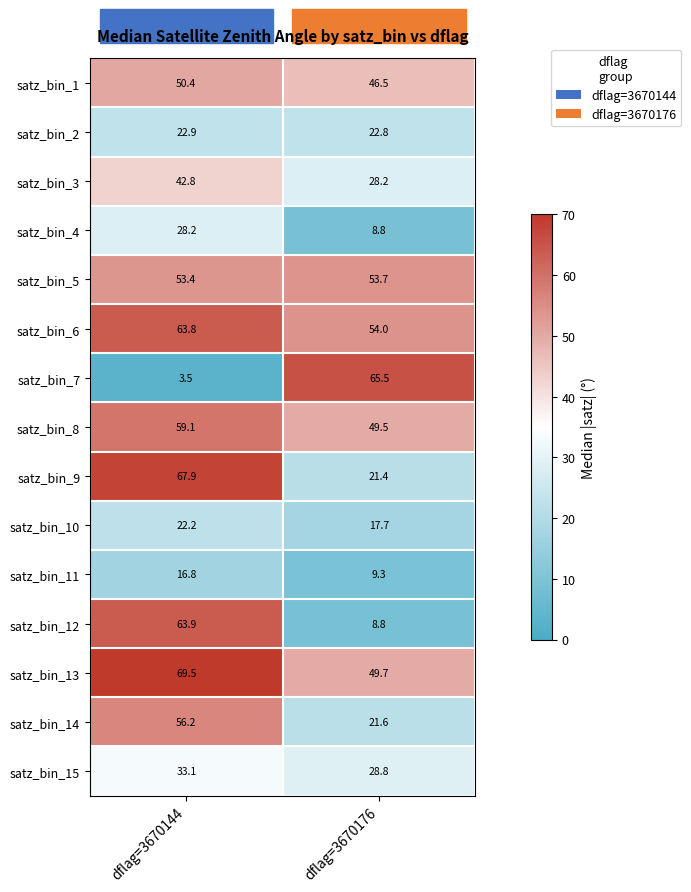

What is the sum of all satz_bin_7 values?

69.0